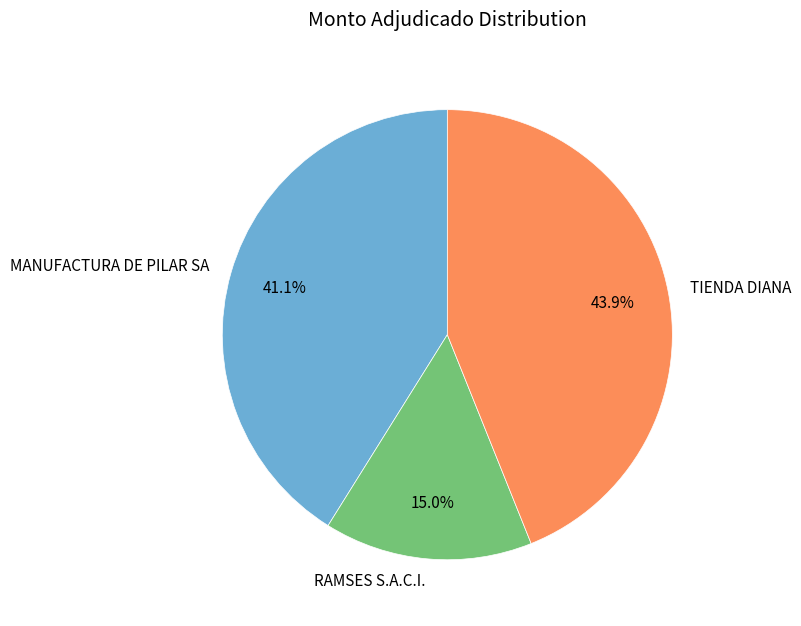

Is the sum of RAMSES S.A.C.I. and MANUFACTURA DE PILAR SA greater than half?

Yes